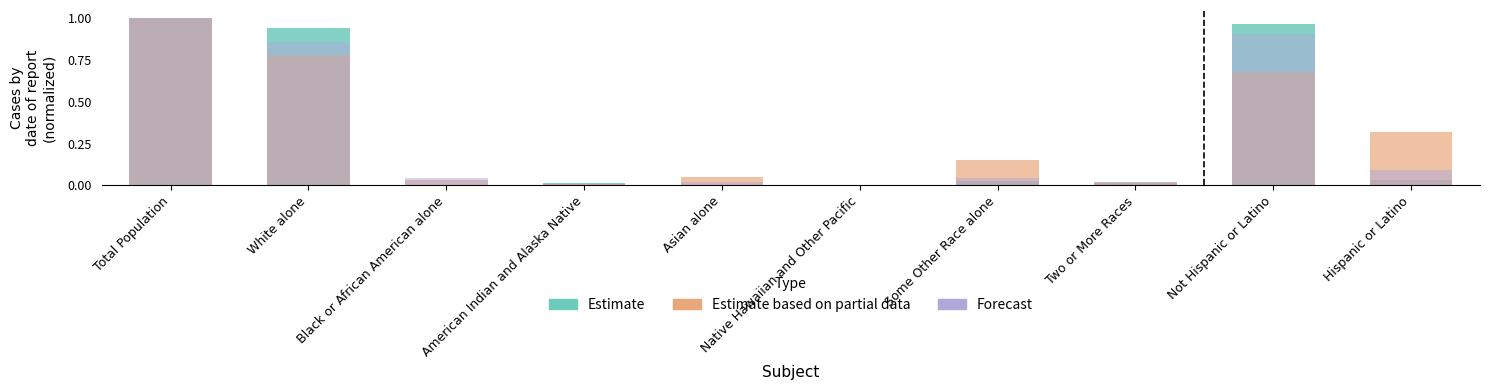

Reading left to right, list all the values displayed in this chart.

This Area (Estimate): Total Population=1.0	White alone=0.9	Black or African American alone=0.0	American Indian and Alaska Native=0.0	Asian alone=0.0	Native Hawaiian and Other Pacific=0.0	Some Other Race alone=0.0	Two or More Races=0.0	Not Hispanic or Latino=1.0	Hispanic or Latino=0.0
Dawson County (Estimate based on partial data): Total Population=1.0	White alone=0.8	Black or African American alone=0.0	American Indian and Alaska Native=0.0	Asian alone=0.0	Native Hawaiian and Other Pacific=0.0	Some Other Race alone=0.2	Two or More Races=0.0	Not Hispanic or Latino=0.7	Hispanic or Latino=0.3
Nebraska (Forecast): Total Population=1.0	White alone=0.9	Black or African American alone=0.0	American Indian and Alaska Native=0.0	Asian alone=0.0	Native Hawaiian and Other Pacific=0.0	Some Other Race alone=0.0	Two or More Races=0.0	Not Hispanic or Latino=0.9	Hispanic or Latino=0.1